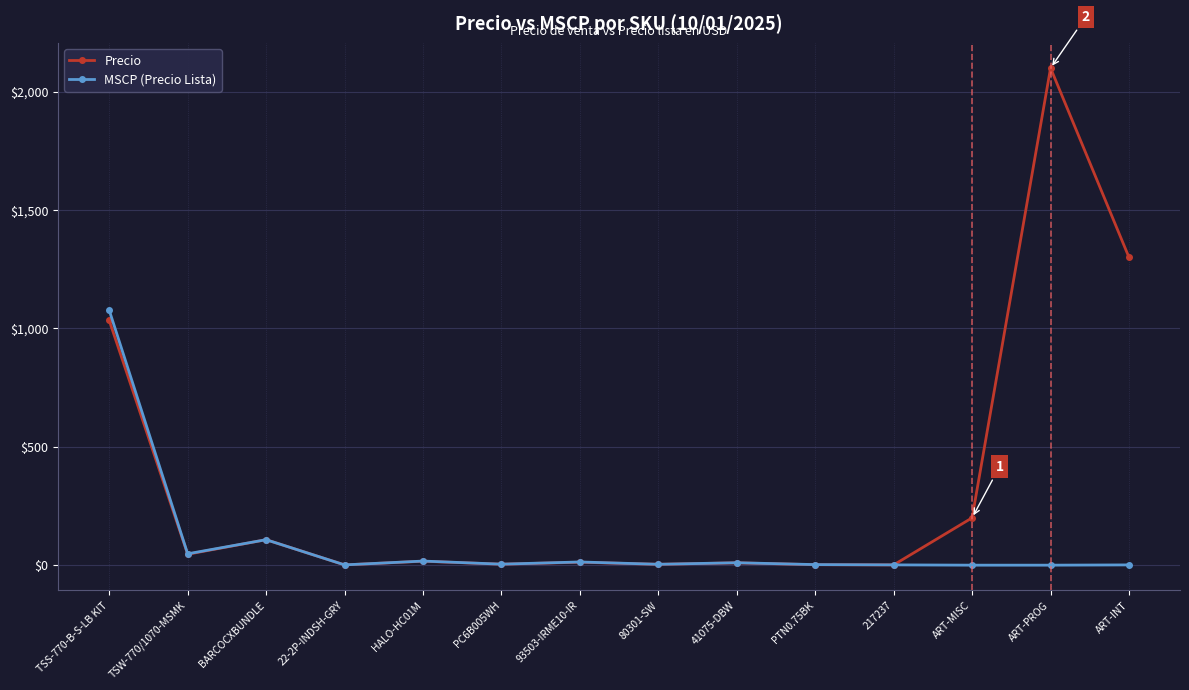

Rank the series by their average value, from highest to lowest.

Precio, MSCP (Precio Lista)